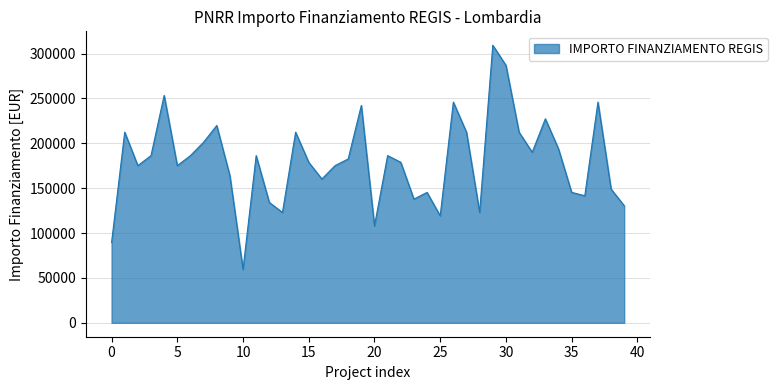

How many lines are shown in the chart?

1